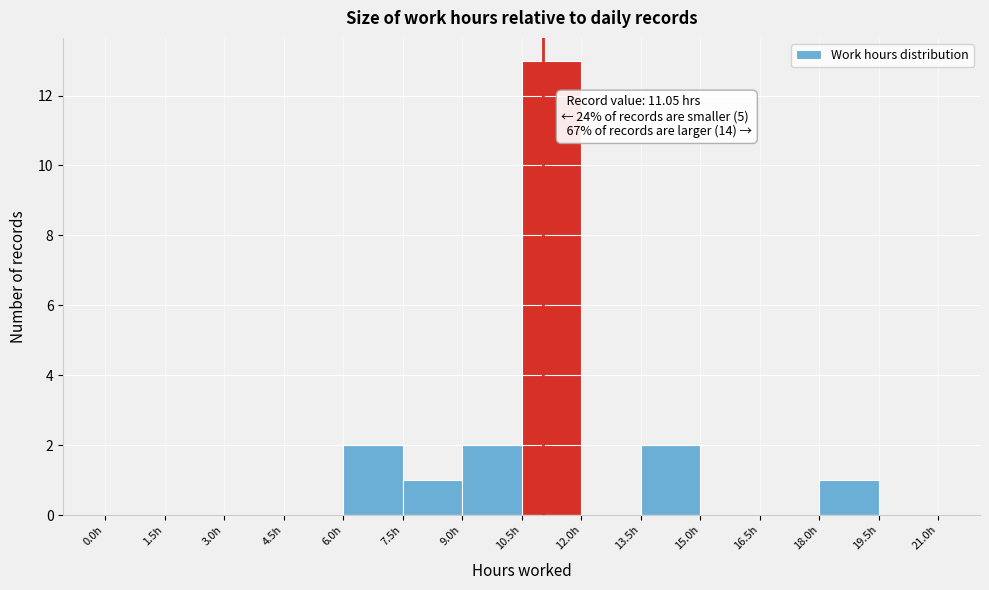

Which range on the x-axis has the tallest bar?

10.5 to 12.0